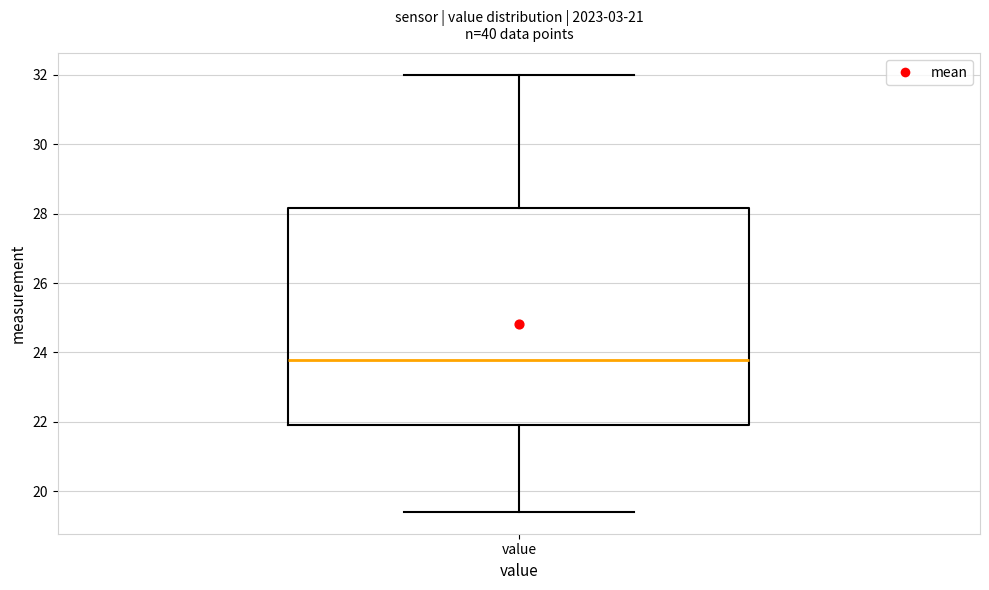

Transcribe this box plot: give where the median line is, the range the box spans, and where the two whiskers end, as read against the y-axis. The values are not printed on the chart, so give them approximately, as read against the axis.

median 23.8, box 22.0 to 28.2, whiskers 19.4 to 32.0